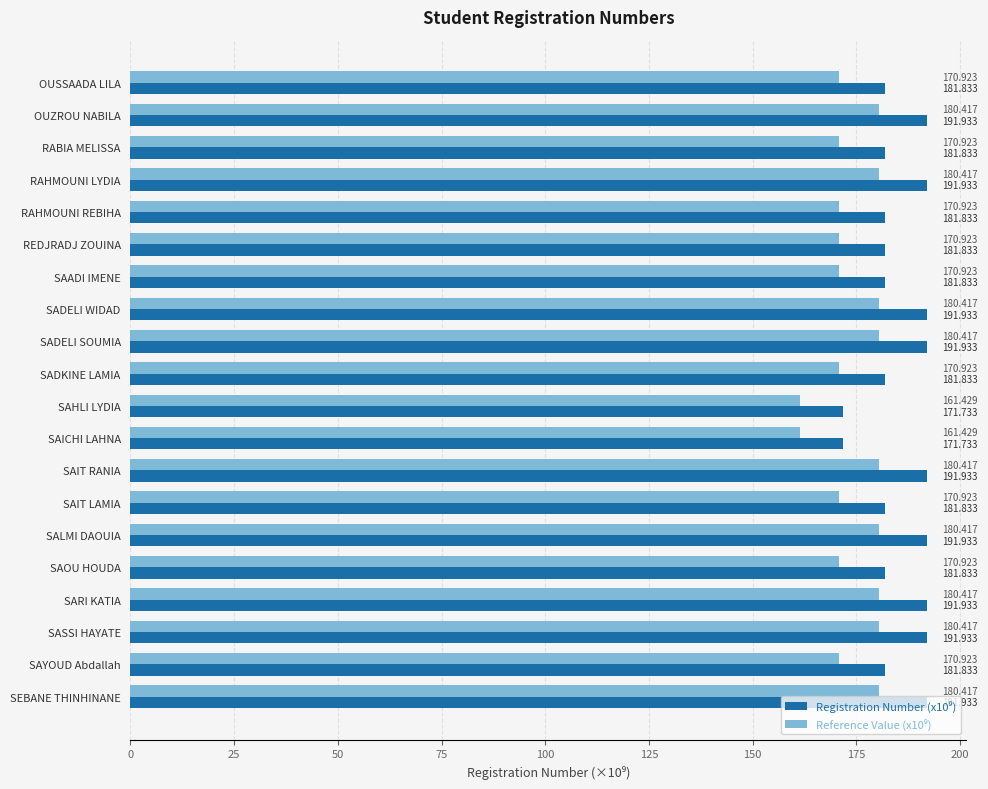

What is the greatest value displayed?

191.9